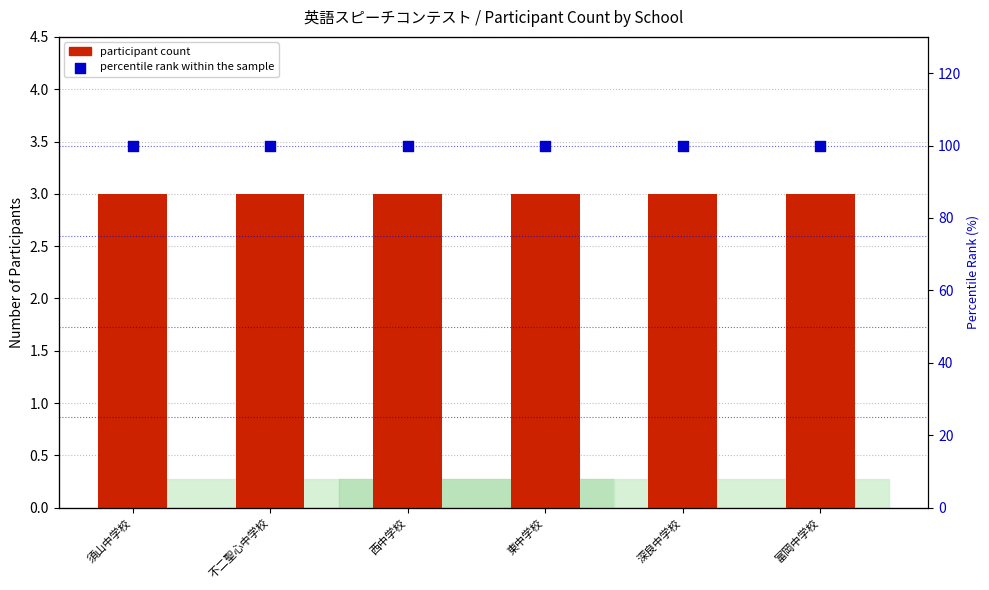

Is the value of participant count at 西中学校 greater than the value of percentile rank within the sample at 須山中学校?

No